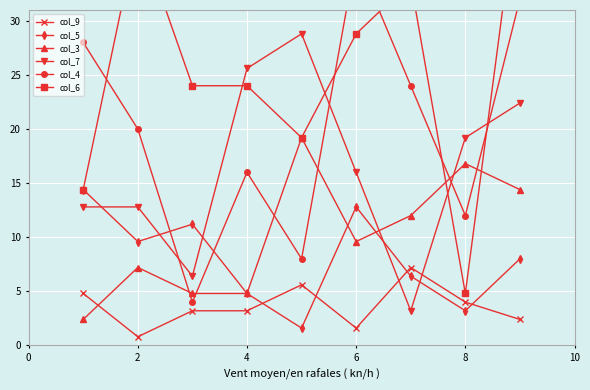

True or false: col_7 has a value of 19.2 at 8.

True